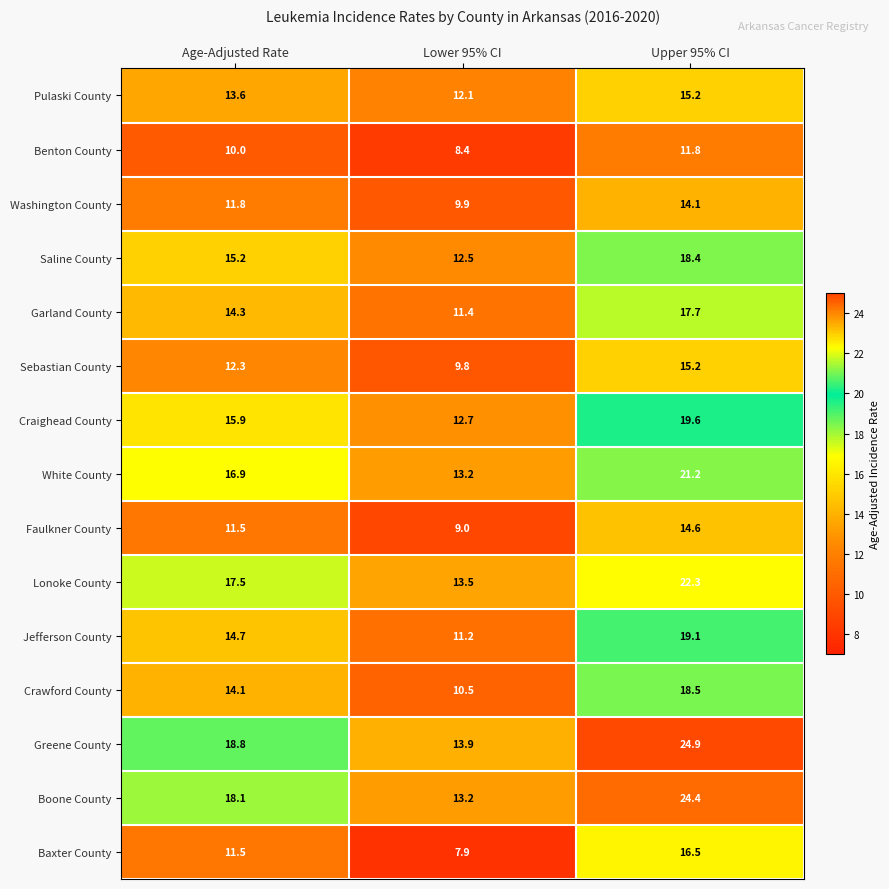

What is the spread (max minus min) of values at Age-Adjusted Rate?

8.8